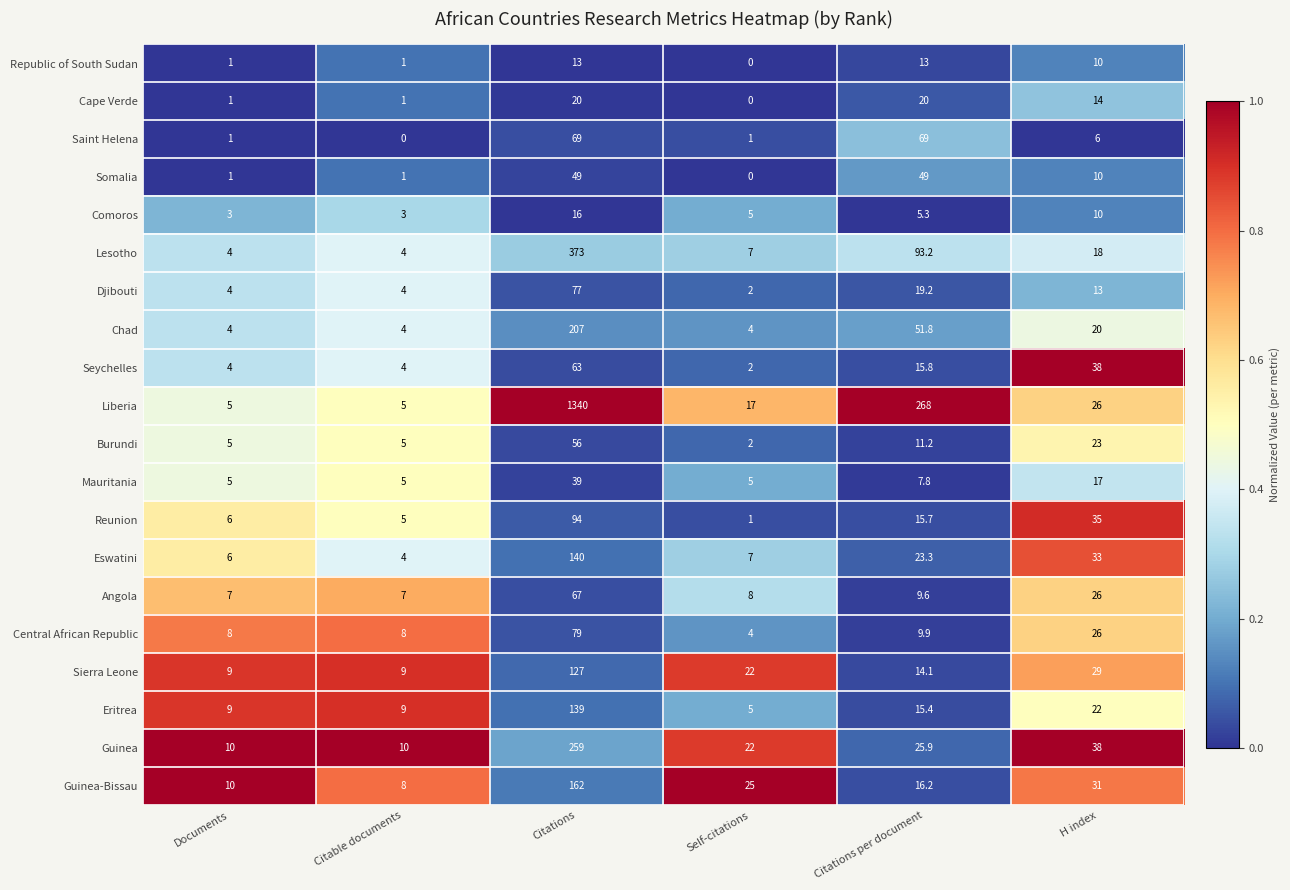

What is the maximum value shown in the chart?

1340.0